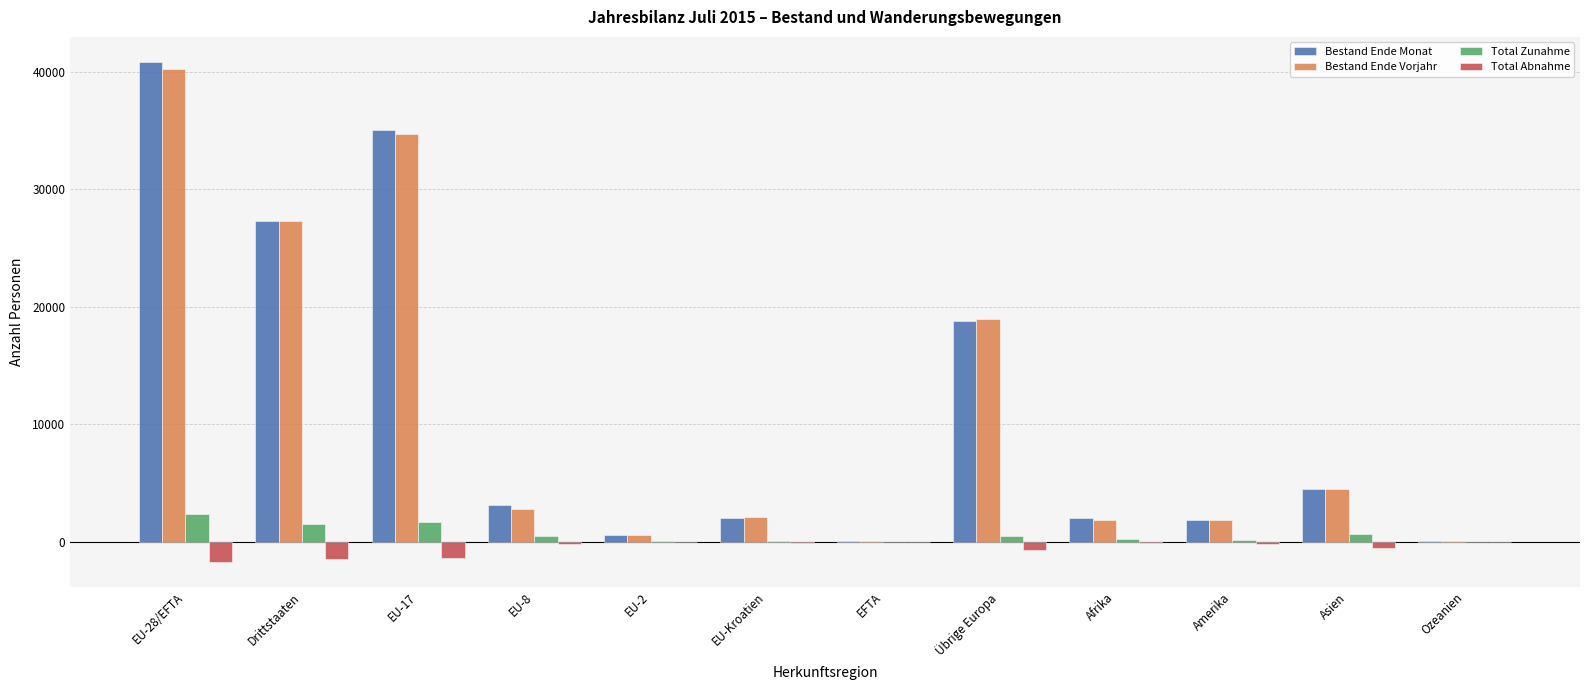

Where is Bestand Ende Monat nearest to the value 20456?

Übrige Europa